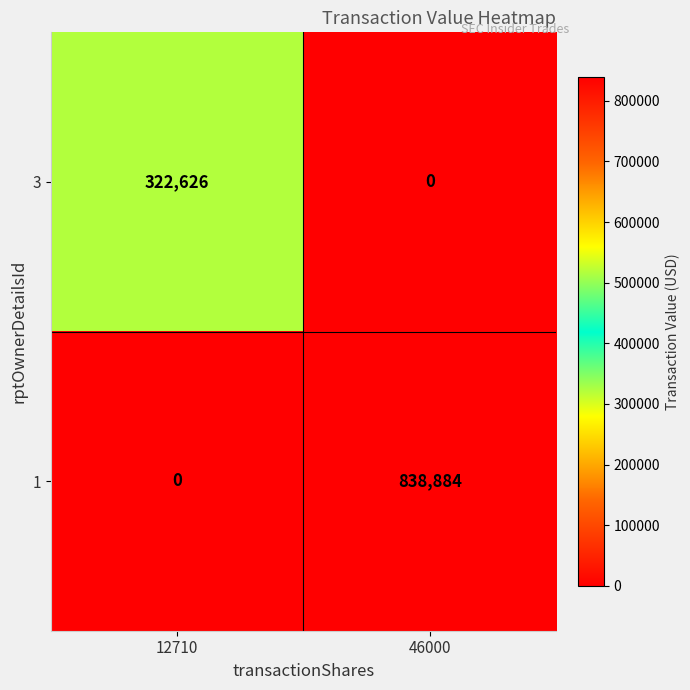

What is the sum of all 3 values?

322626